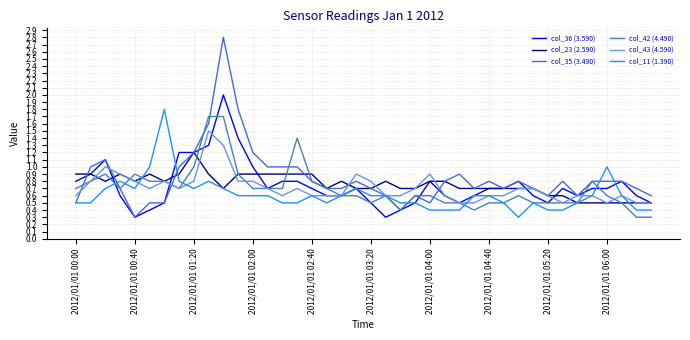

At how many categories does at least one series exceed 2?

1